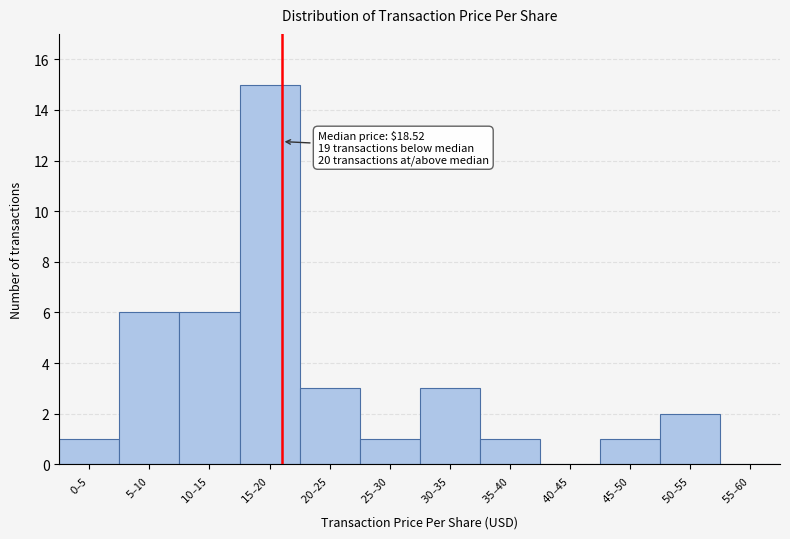

What is the sum of all values?

39